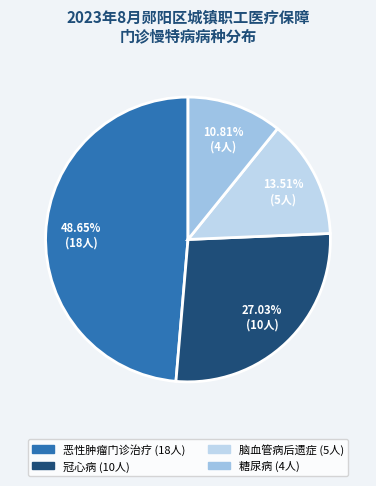

How many slices are in this pie chart?

4